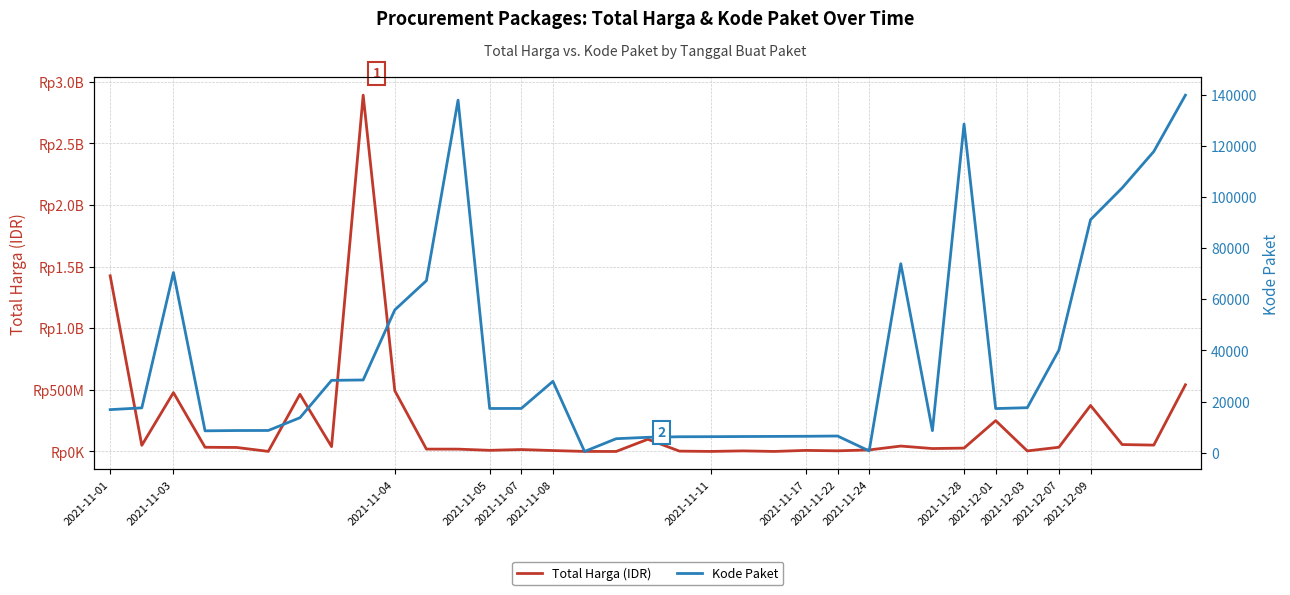

Reading left to right, what are all the values shown in this chart?

Total Harga (IDR): 1425867900	49730040	477600000	34000000	32441200	577875	464002100	39440000	2892122000	493000000	19175000	18900000	9180000	15513960	7401240	333600	78000	98772570	2772000	265000	4672200	182000	8742500	5129000	12453900	43859200	23653000	27412000	250350000	4350000	34292000	373404000	56152800	51601000	541071000
Kode Paket: 16823	17509	70453	8530	8646	8668	13652	28271	28425	55826	67279	137876	17272	17283	27891	464	5449	5997	6214	6246	6300	6350	6397	6503	675	73894	8601	128516	17238	17580	40112	91101	103541	117783	139817